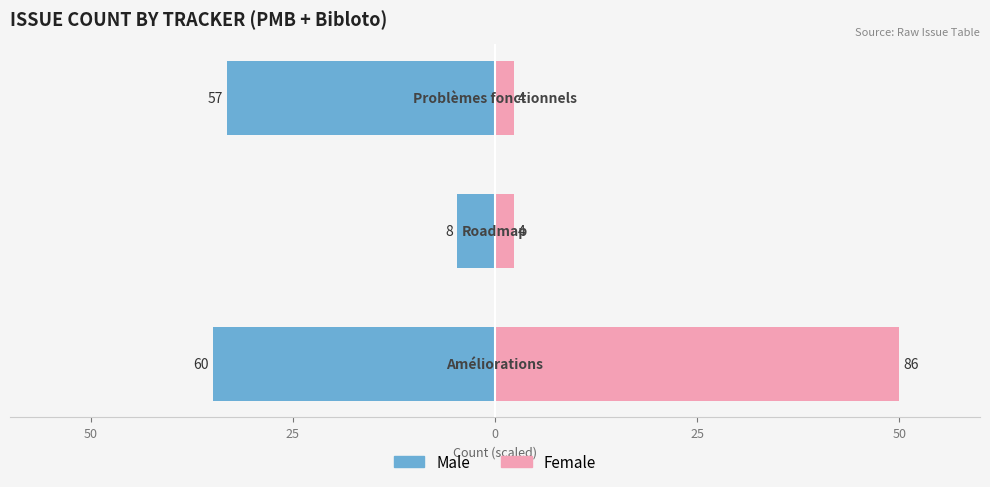

The Female series shows 4.1 at 25. True or false?

False